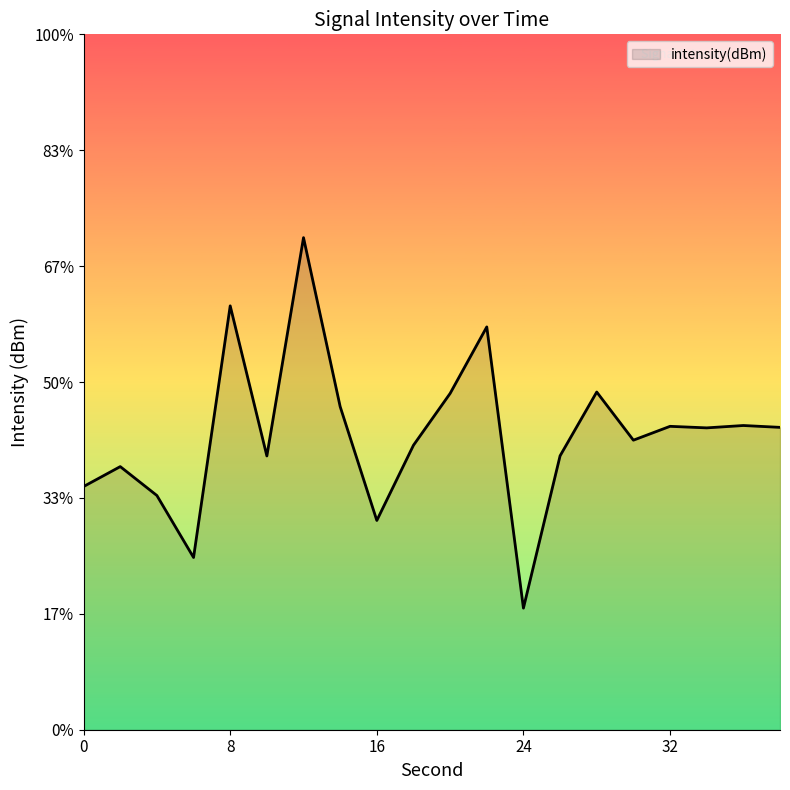

Where is the first local maximum?

2